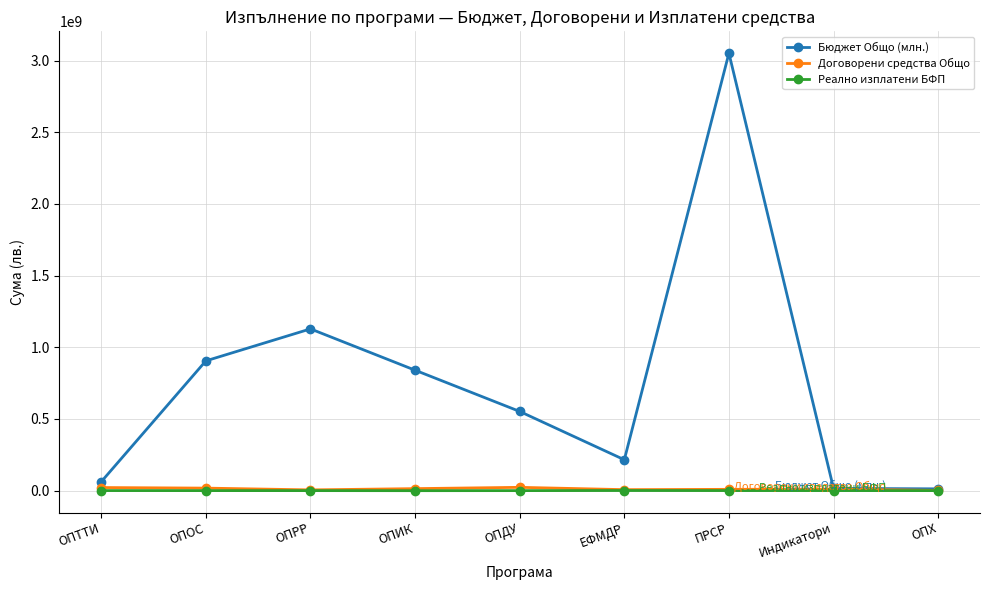

Where is Бюджет Общо (млн.) nearest to the value 1532143394?

ОПРР